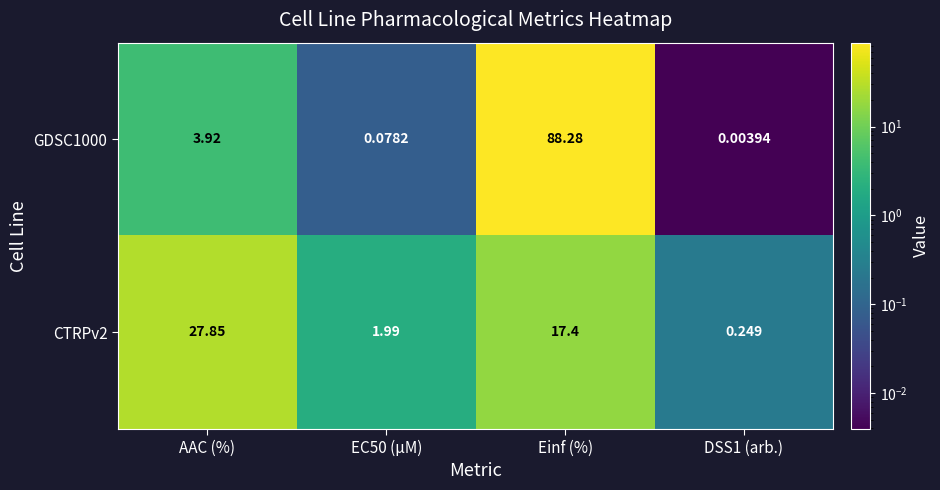

At which category does the chart reach its peak across all series?

Einf (%)